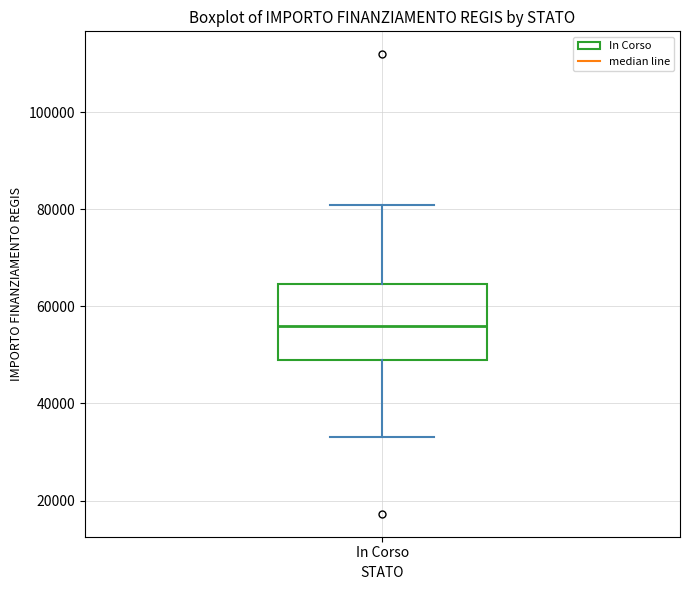

Read this box plot against the y-axis: the position of the median line, the range covered by the box, and the ends of both whiskers. The values are not printed on the chart, so give them approximately, as read against the axis.

median 56000, box 50000 to 64000, whiskers 32000 to 80000